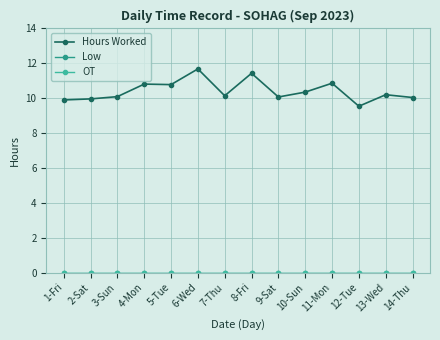

Is this an area chart (filled region under the line)?

No